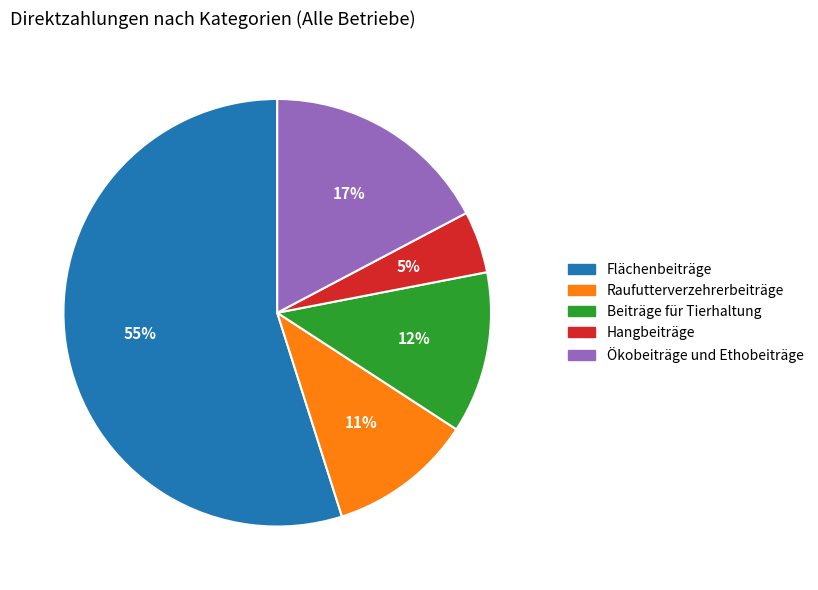

Count the number of slices in the pie.

5